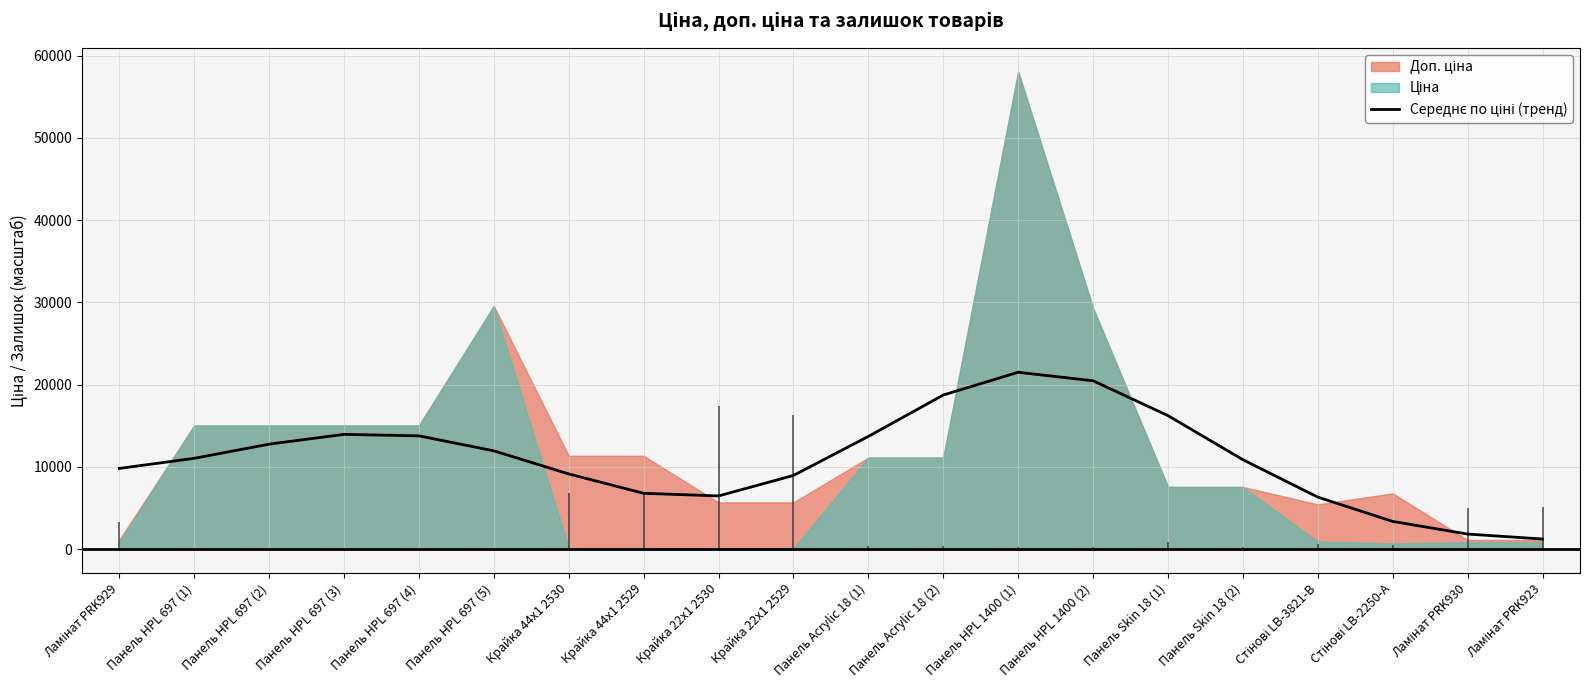

True or false: there are more than 1 points higher than both neighbors.

True